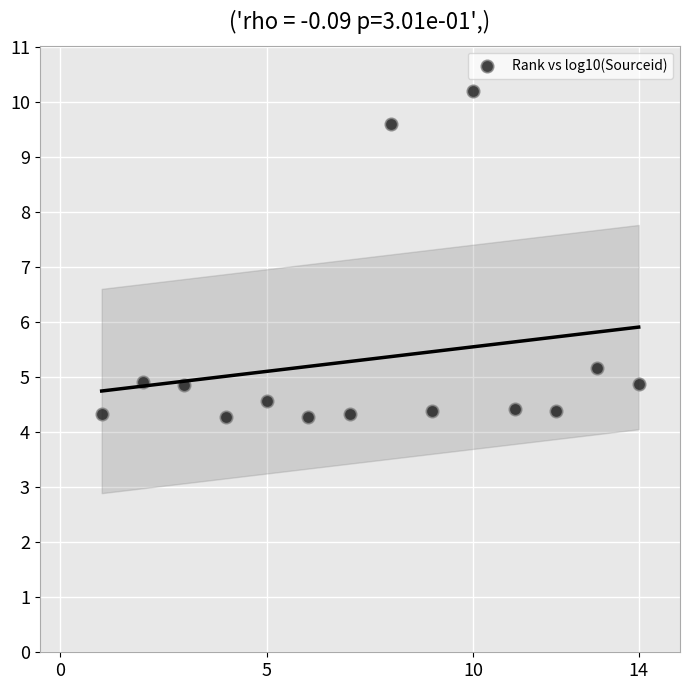

What is the range of X values (max minus min)?

13.0